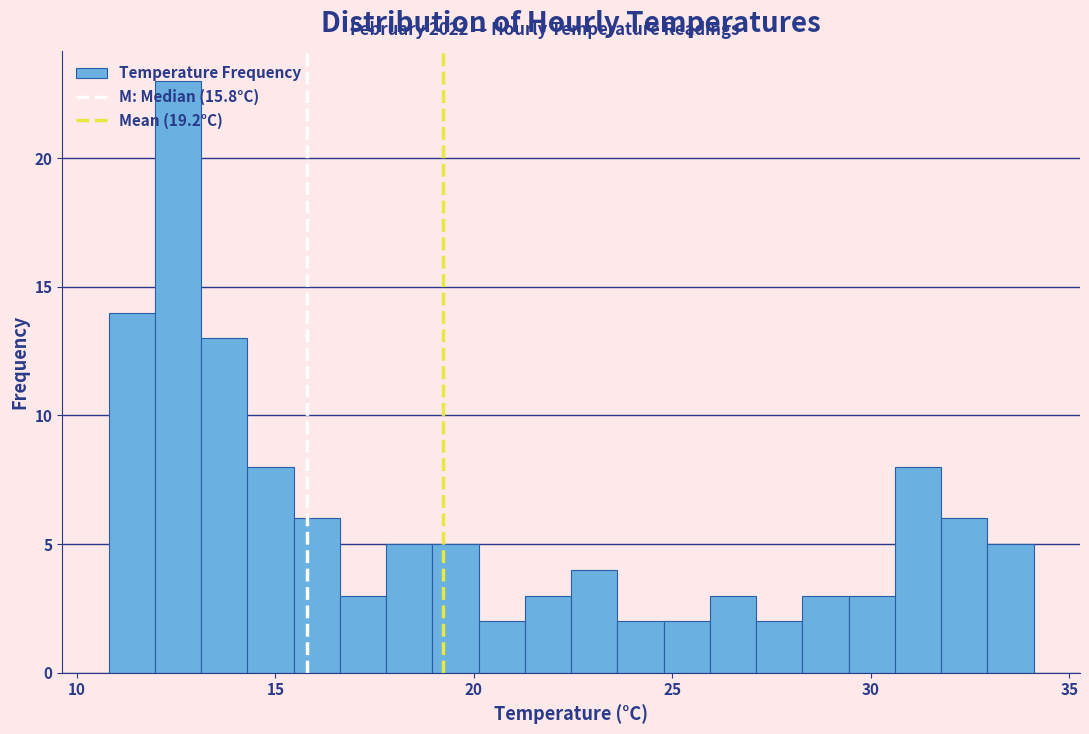

Around what value on the x-axis is the tallest bar? Give the approximate position of its centre, as read against the axis.

12.5